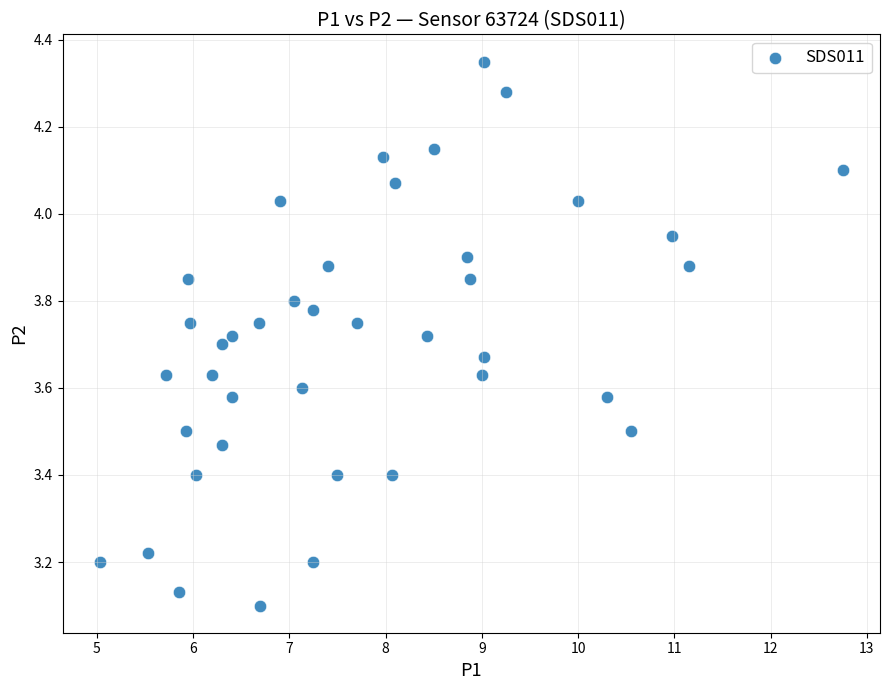

What is the range of X values (max minus min)?

7.7